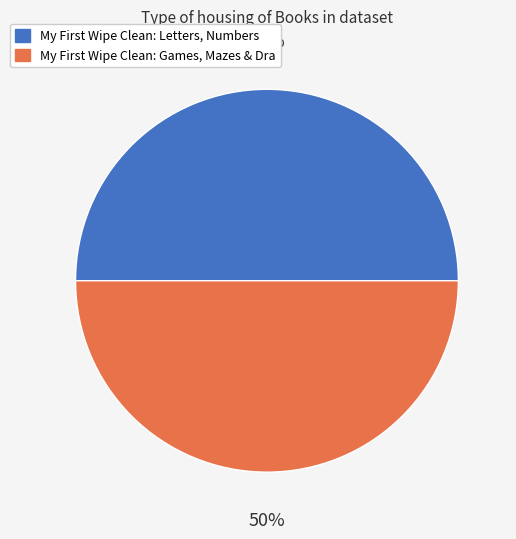

To the nearest percent, what is the average slice percentage?

50%